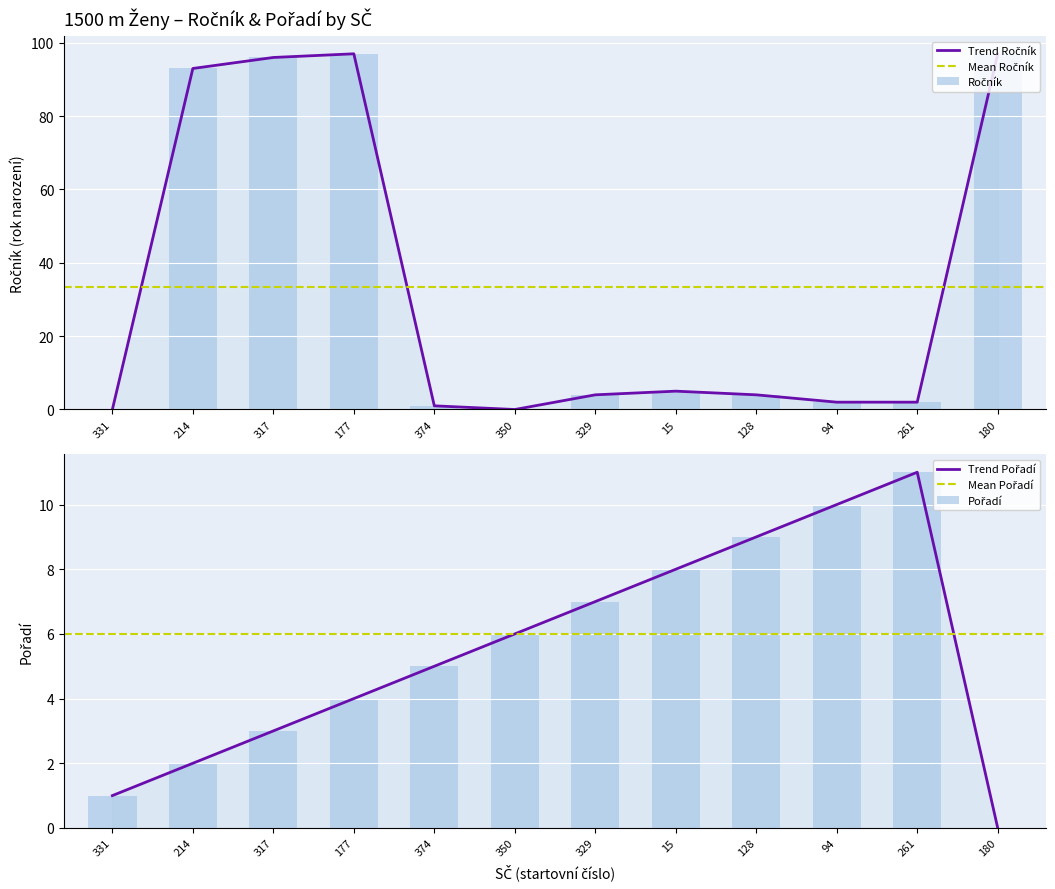

Reading left to right, list all the values displayed in this chart.

Ročník: 331=0	214=93	317=96	177=97	374=1	350=0	329=4	15=5	128=4	94=2	261=2	180=97
Pořadí: 331=1	214=2	317=3	177=4	374=5	350=6	329=7	15=8	128=9	94=10	261=11	180=0